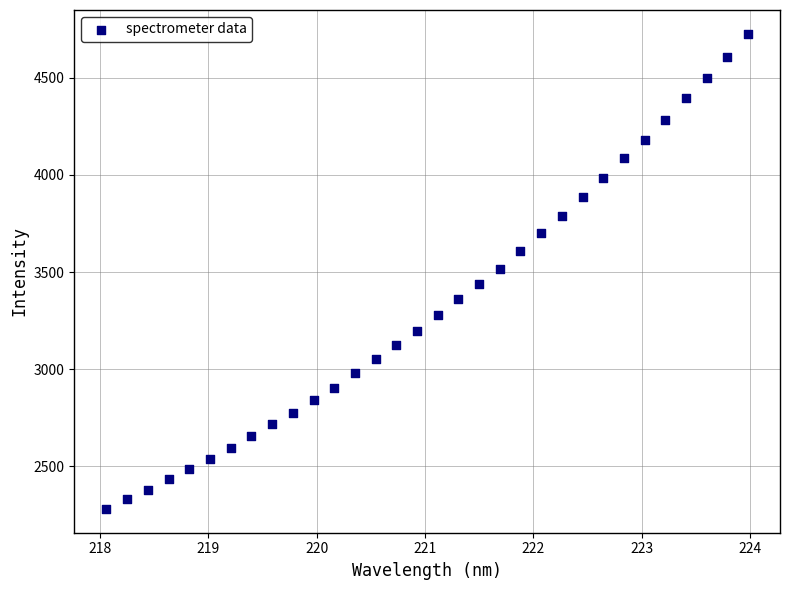

What is the range of Y values (max minus min)?

2445.7